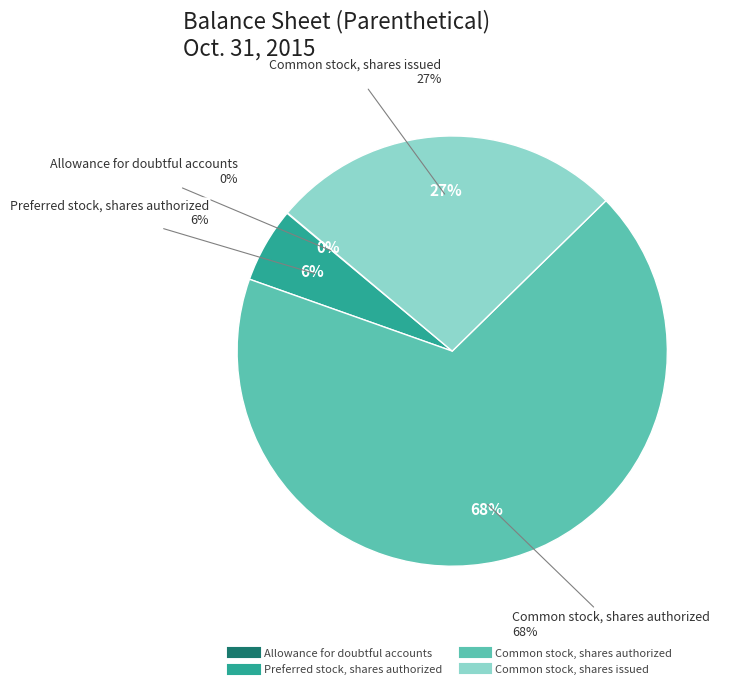

Rank the categories by value from lowest to highest.

Allowance for doubtful accounts, Preferred stock, shares authorized, Common stock, shares issued, Common stock, shares authorized